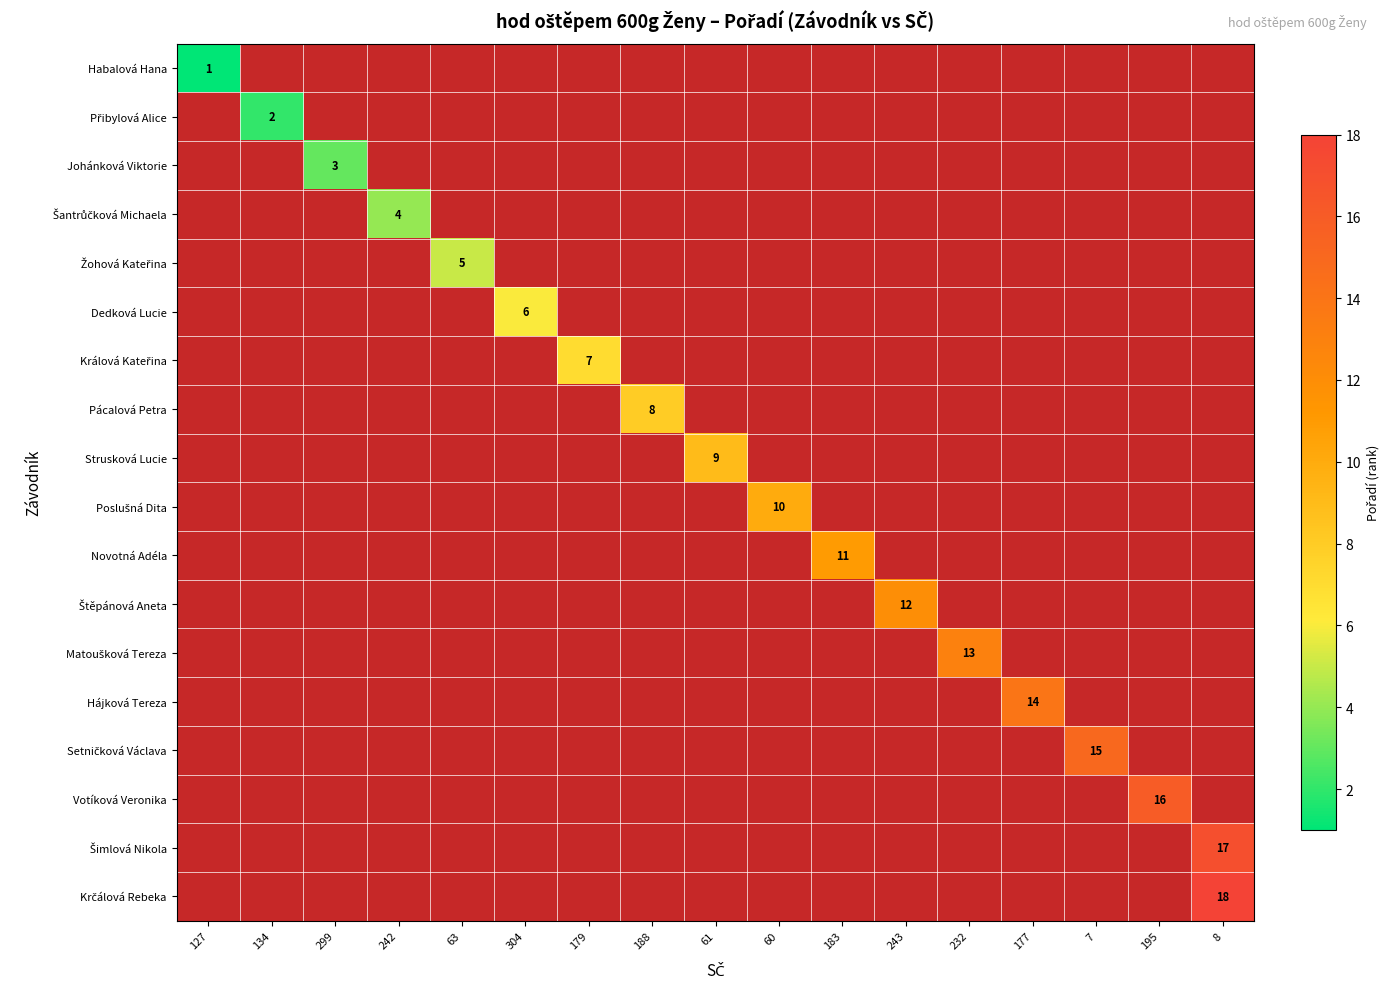

The value of Johánková Viktorie at 299 is 3. True or false?

True